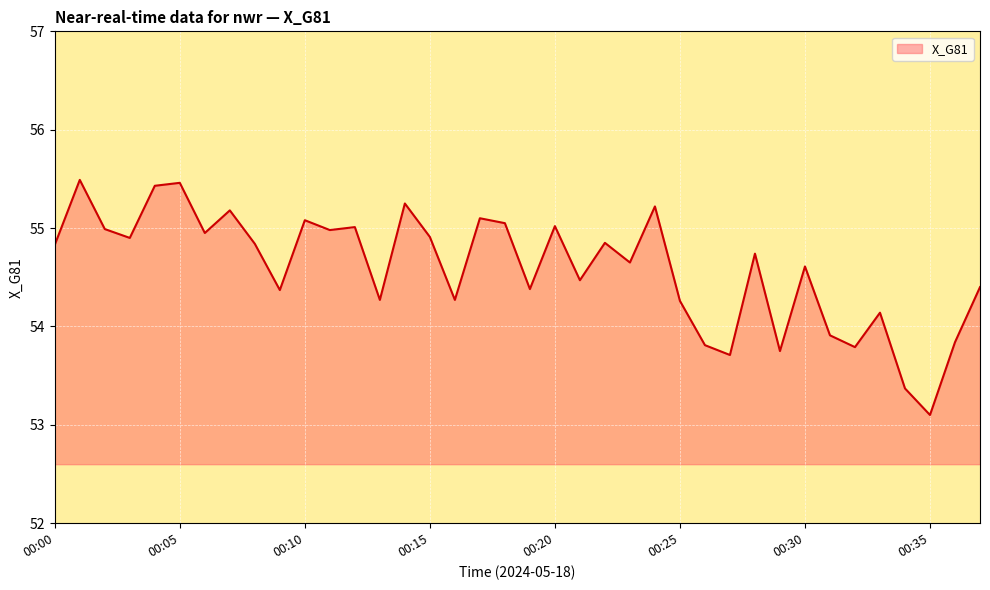

What is the minimum value shown in the chart?

53.1